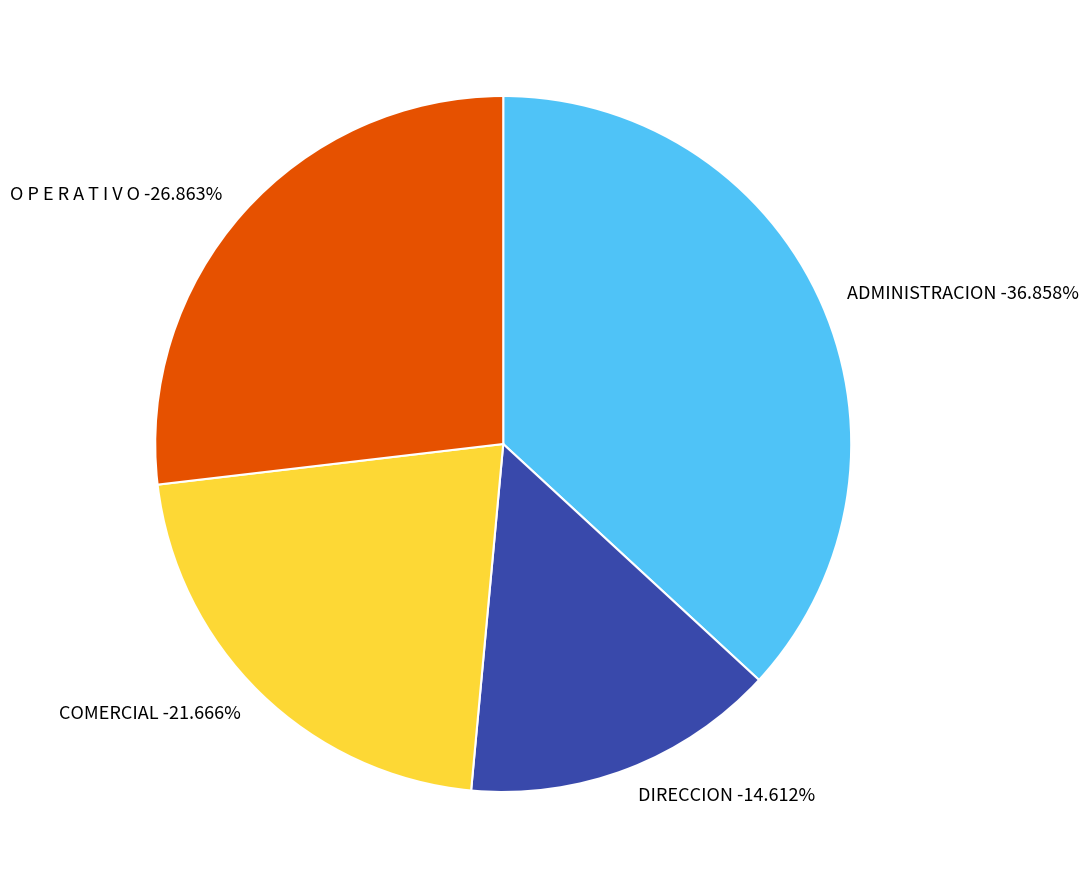

Does any single category account for the majority?

No